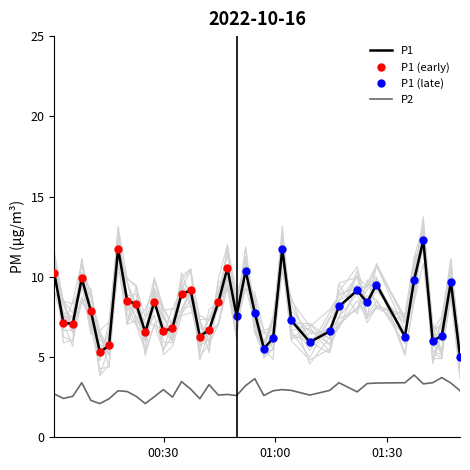

What is the minimum value for P1?

5.0